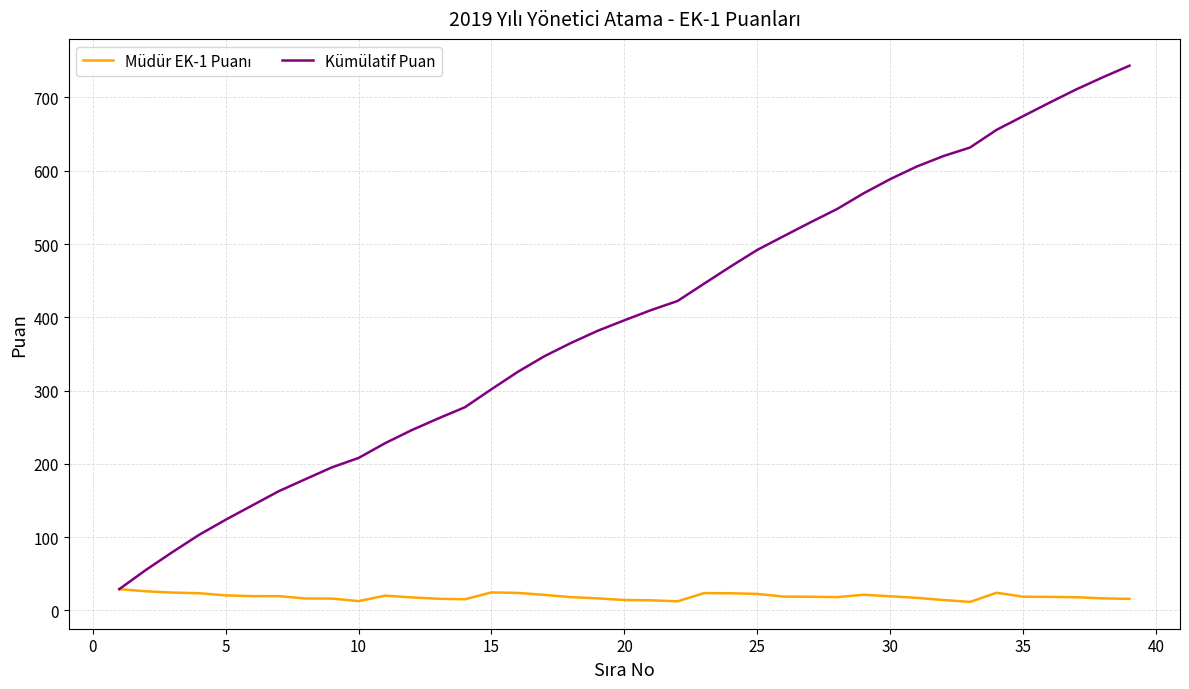

Which series has the largest total across all categories?

Kümülatif Puan